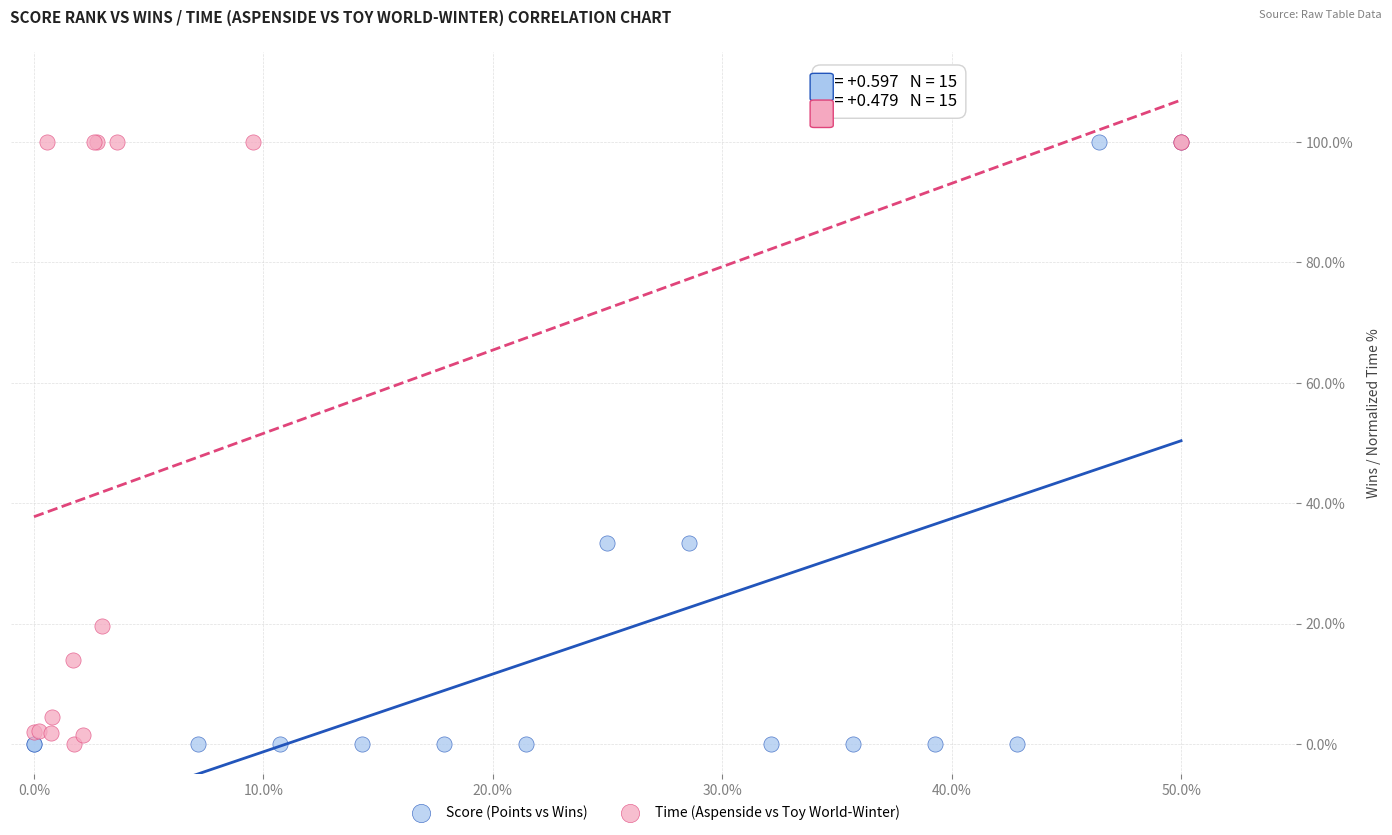

What are all the series names shown in the legend?

Score (Points vs Wins), Time (Aspenside vs Toy World-Winter)